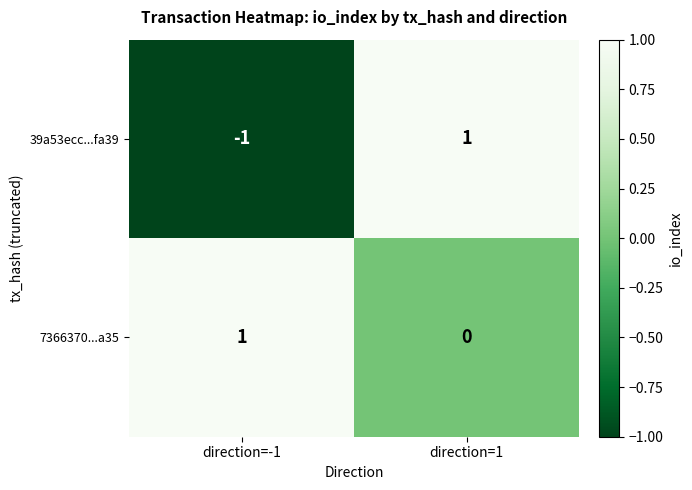

Which category has the lowest value across all series?

direction=-1